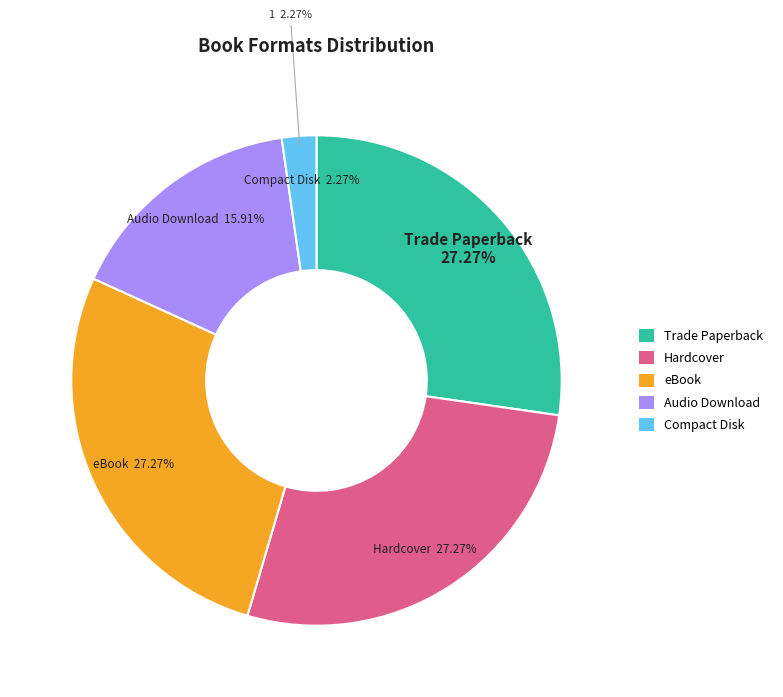

Is there any slice that represents more than half of the pie?

No